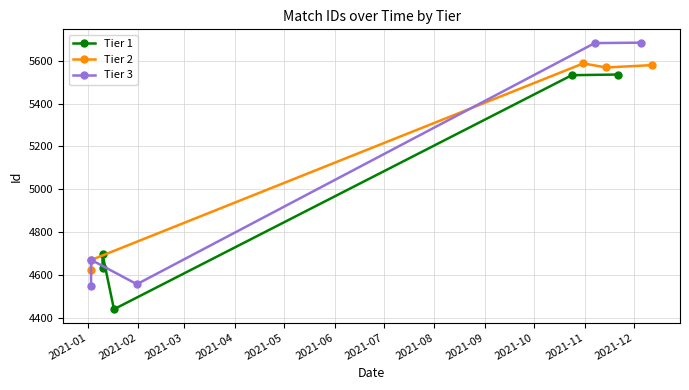

List the series in order of their overall mean, highest first.

Tier 2, Tier 3, Tier 1